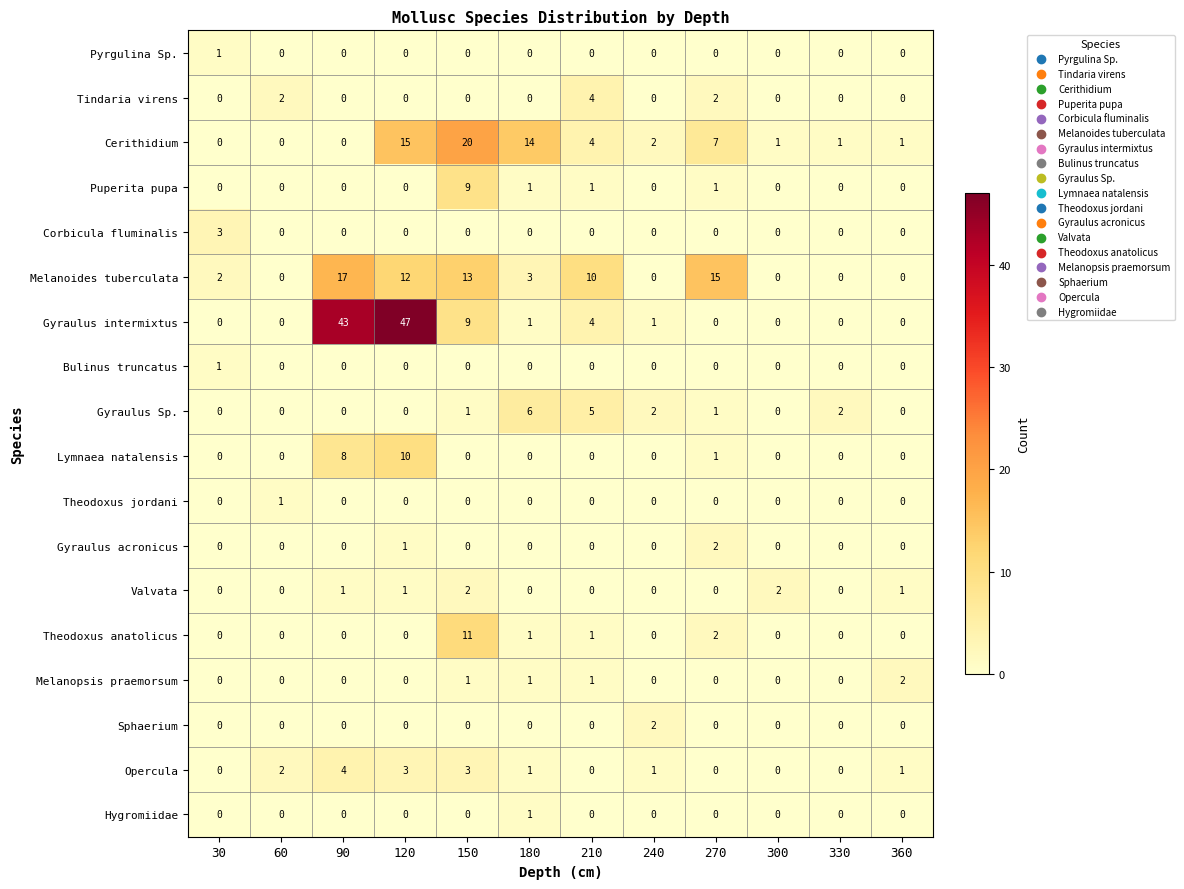

What is the difference between the highest and lowest values at 330?

2